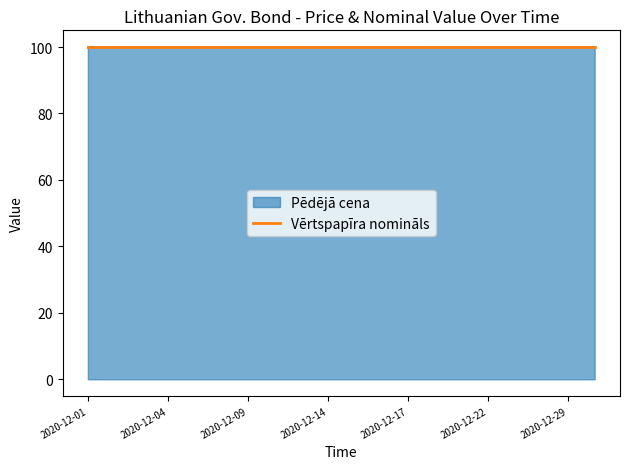

Reading right to left, transcribe all the data shown in this chart.

Pēdējā cena: 100.0	100.0	100.0	100.0	100.0	100.0	100.0	100.0	100.0	100.0	100.0	100.0	100.0	100.0	100.0	100.0	100.0	100.0	100.0	100.0
Vērtspapīra nomināls: 100.0	100.0	100.0	100.0	100.0	100.0	100.0	100.0	100.0	100.0	100.0	100.0	100.0	100.0	100.0	100.0	100.0	100.0	100.0	100.0